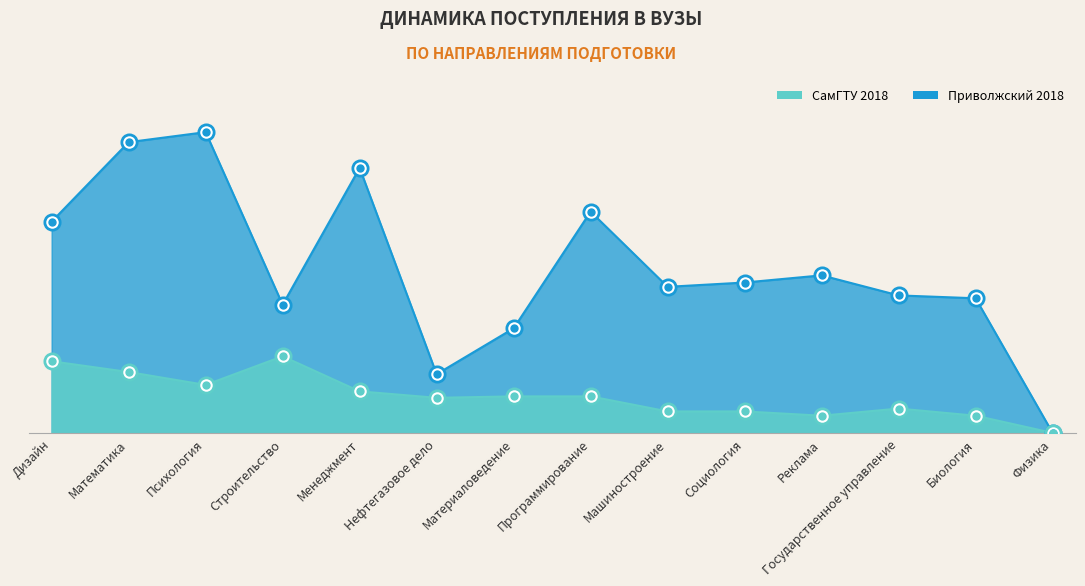

At which label does СамГТУ 2018 reach its peak?

Строительство